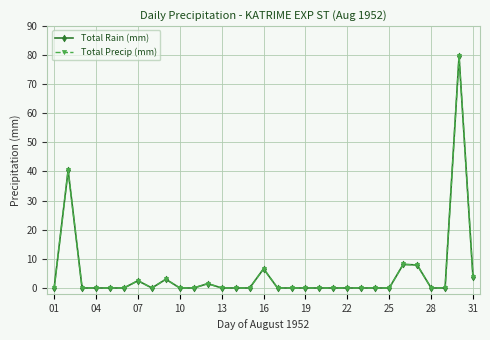

What is the value of the Total Rain (mm) point at the 31st from the left?

3.6